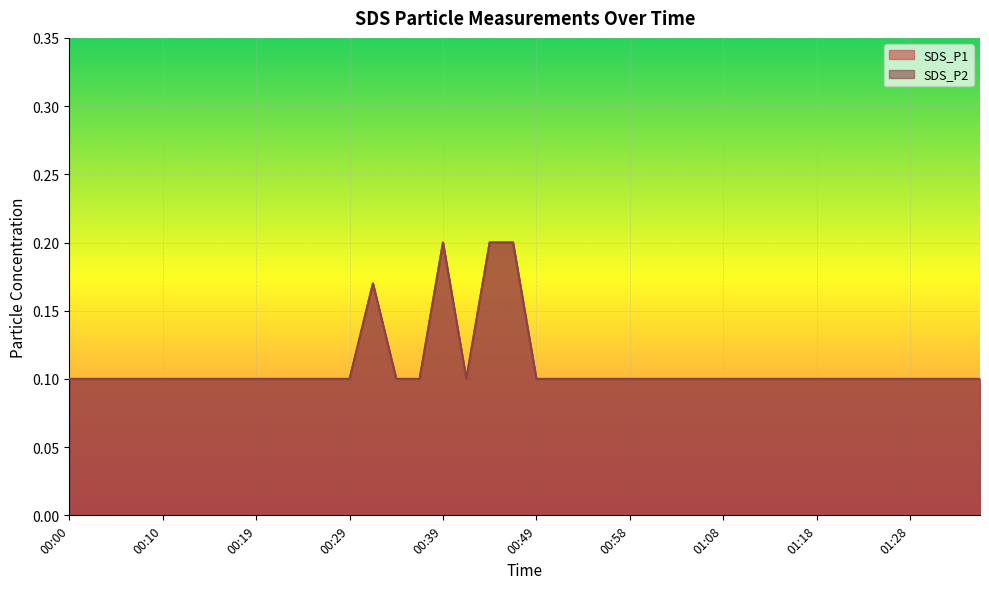

What position from the left is 00:41?

18